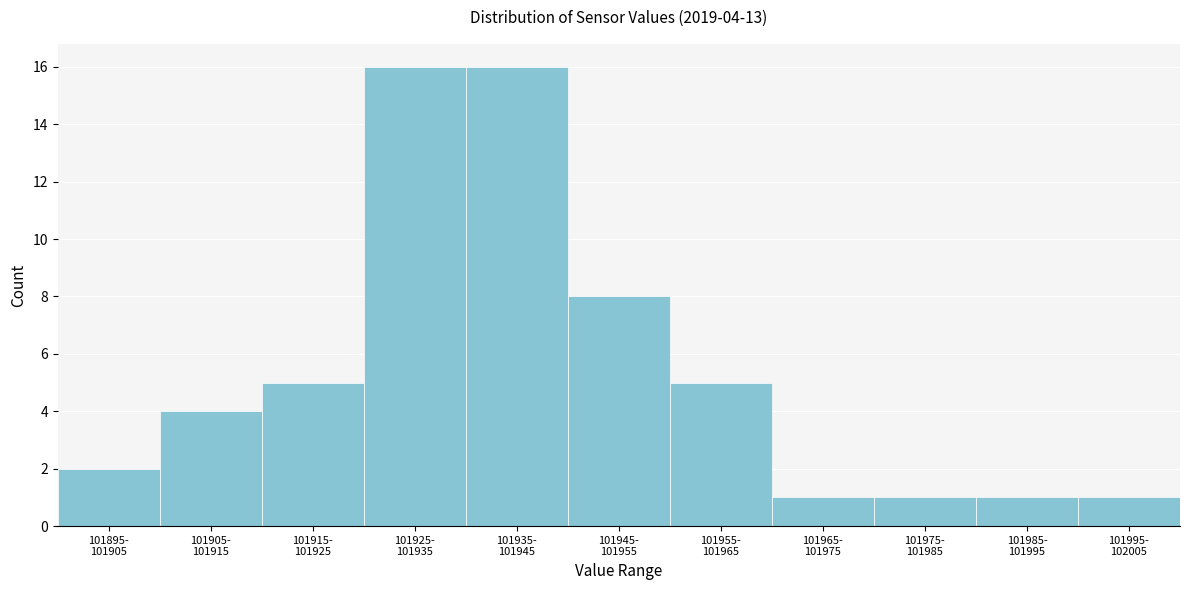

Reading left to right, extract all data points from this chart.

2	4	5	16	16	8	5	1	1	1	1